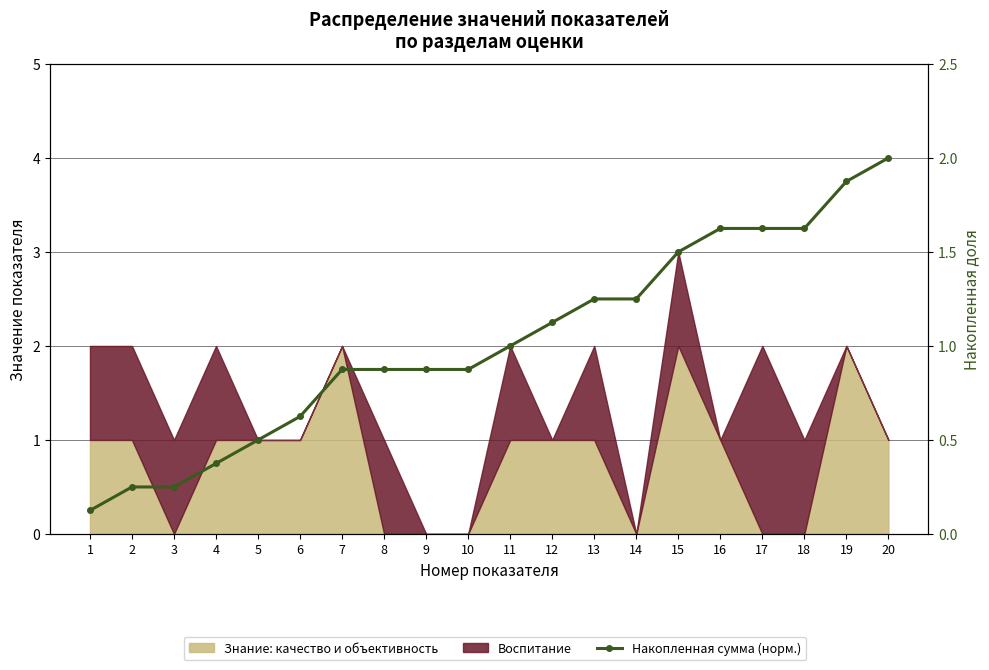

Which has a higher value, 11 or 14?

14